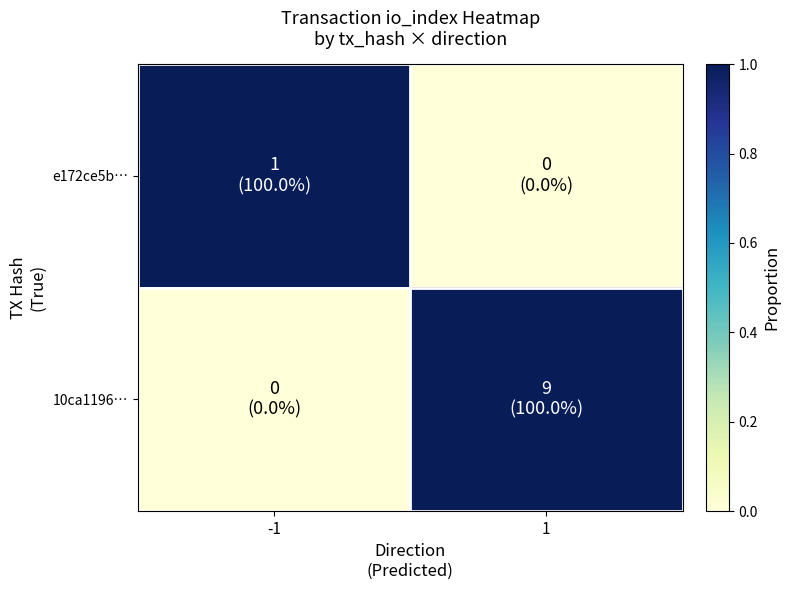

Rank the series at -1 from lowest to highest value.

10ca1196…, e172ce5b…